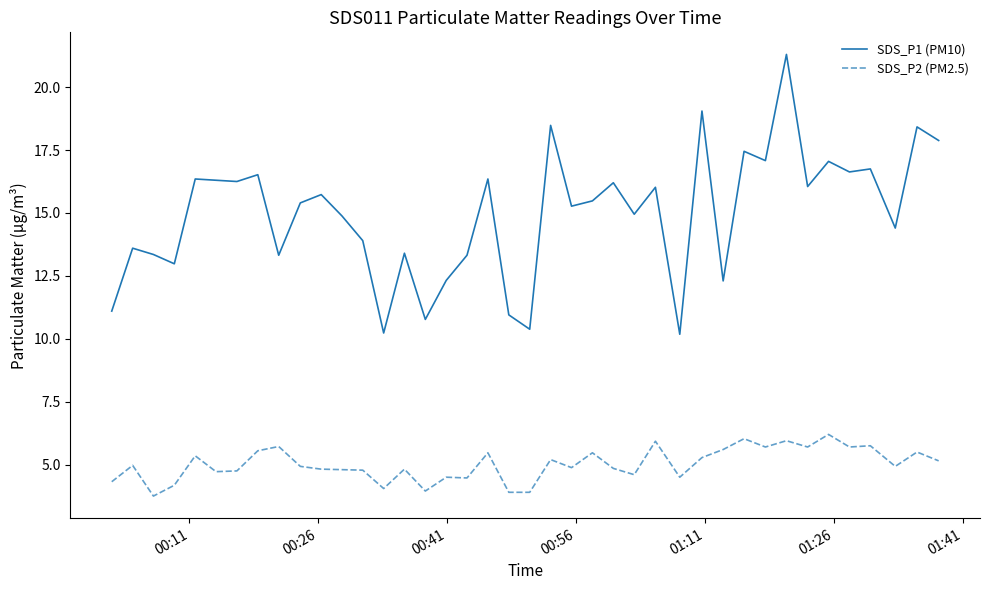

What is the maximum value shown in the chart?

21.3